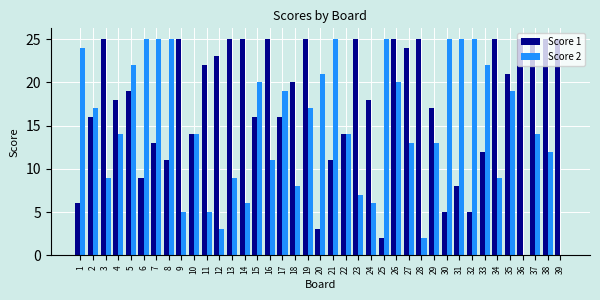

What are all the series names shown in the legend?

Score 1, Score 2